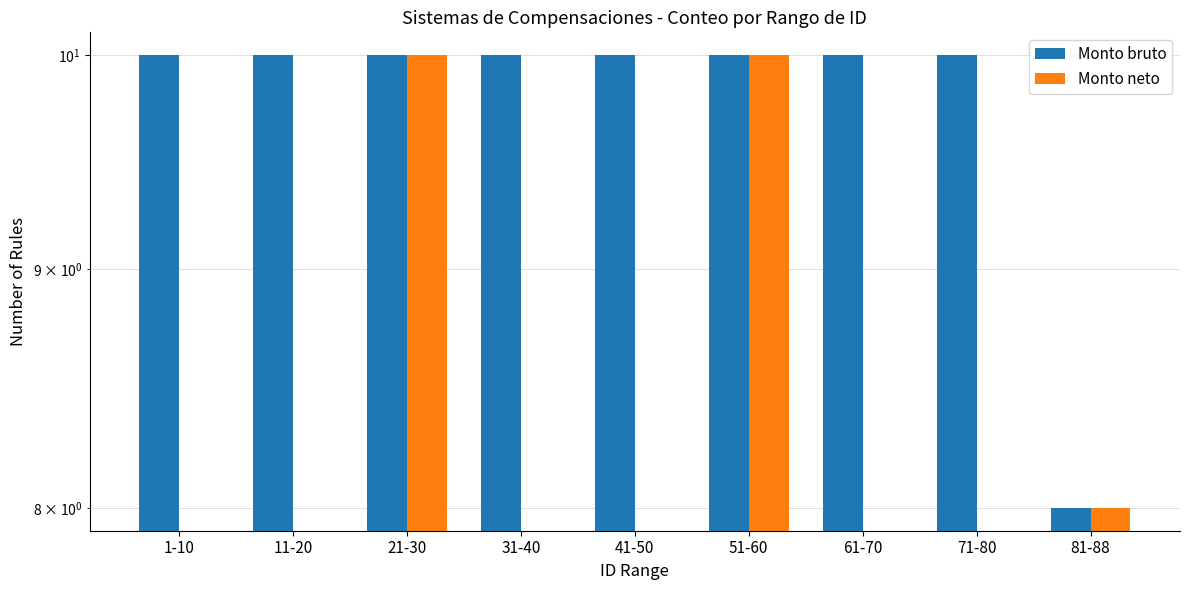

How many bars are there in each group?

2